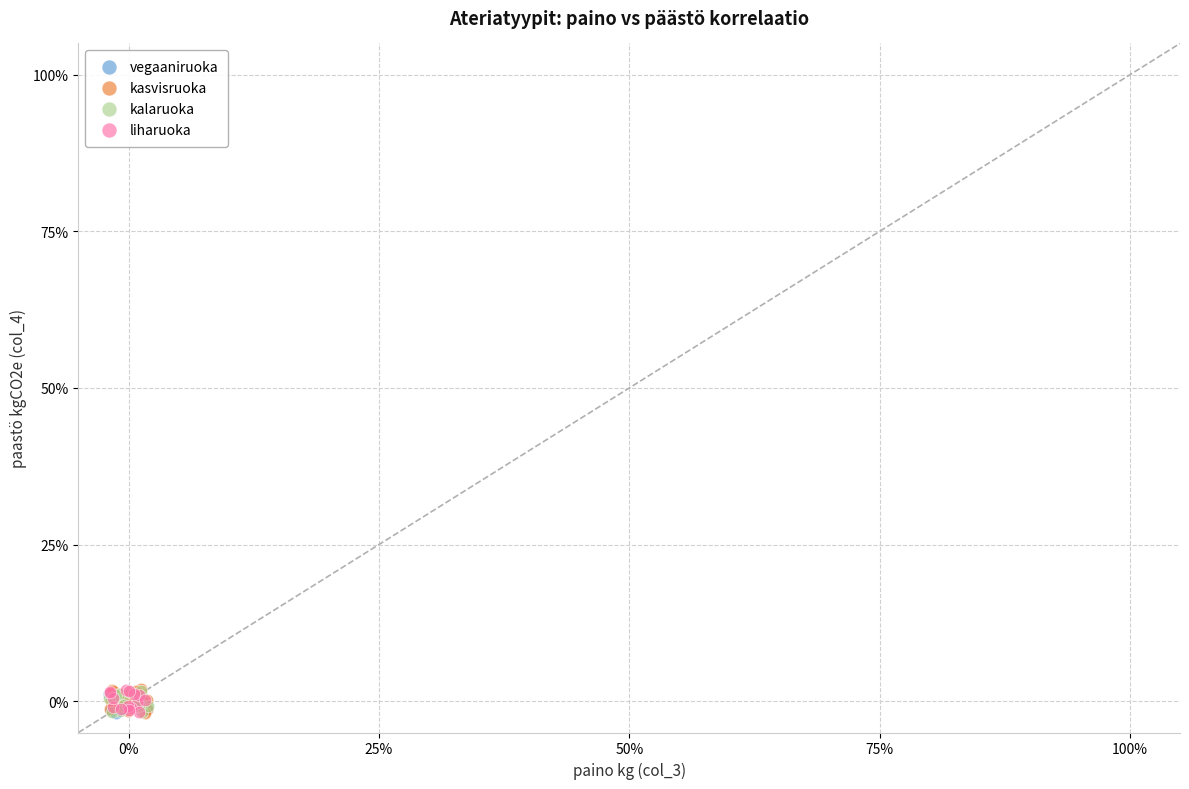

What are all the series names shown in the legend?

vegaaniruoka, kasvisruoka, kalaruoka, liharuoka